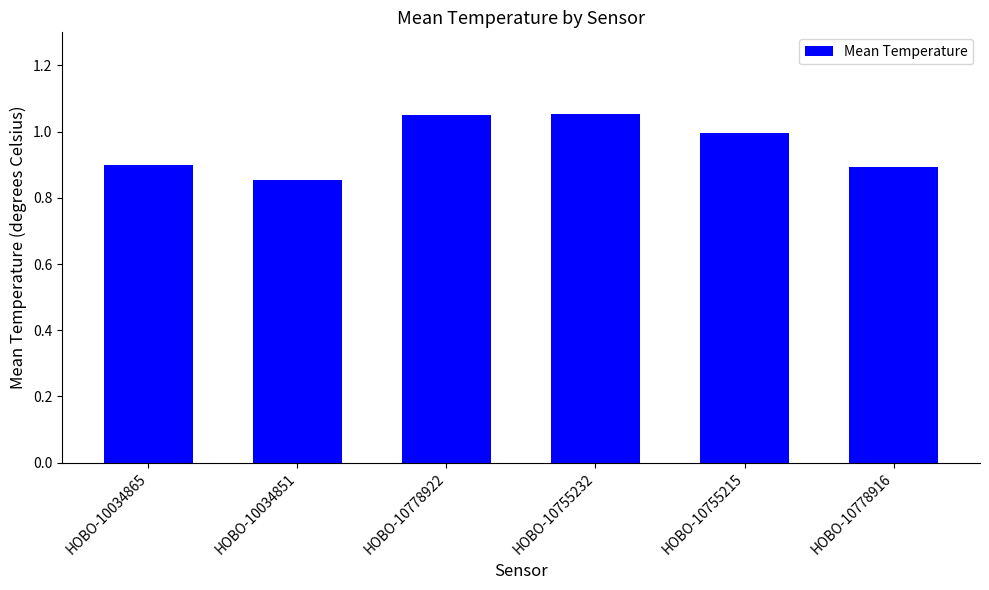

Is it true that the value at HOBO-10034865 is 0.3?

False